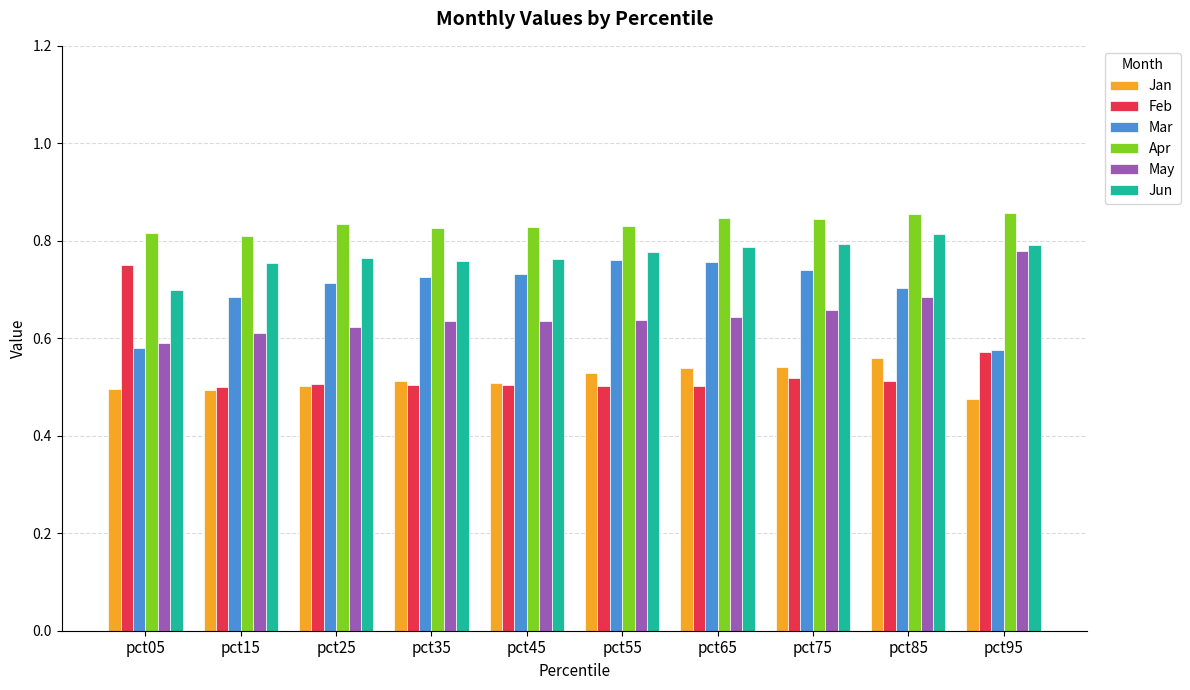

Count the Jun values in the range 0 to 1.

10